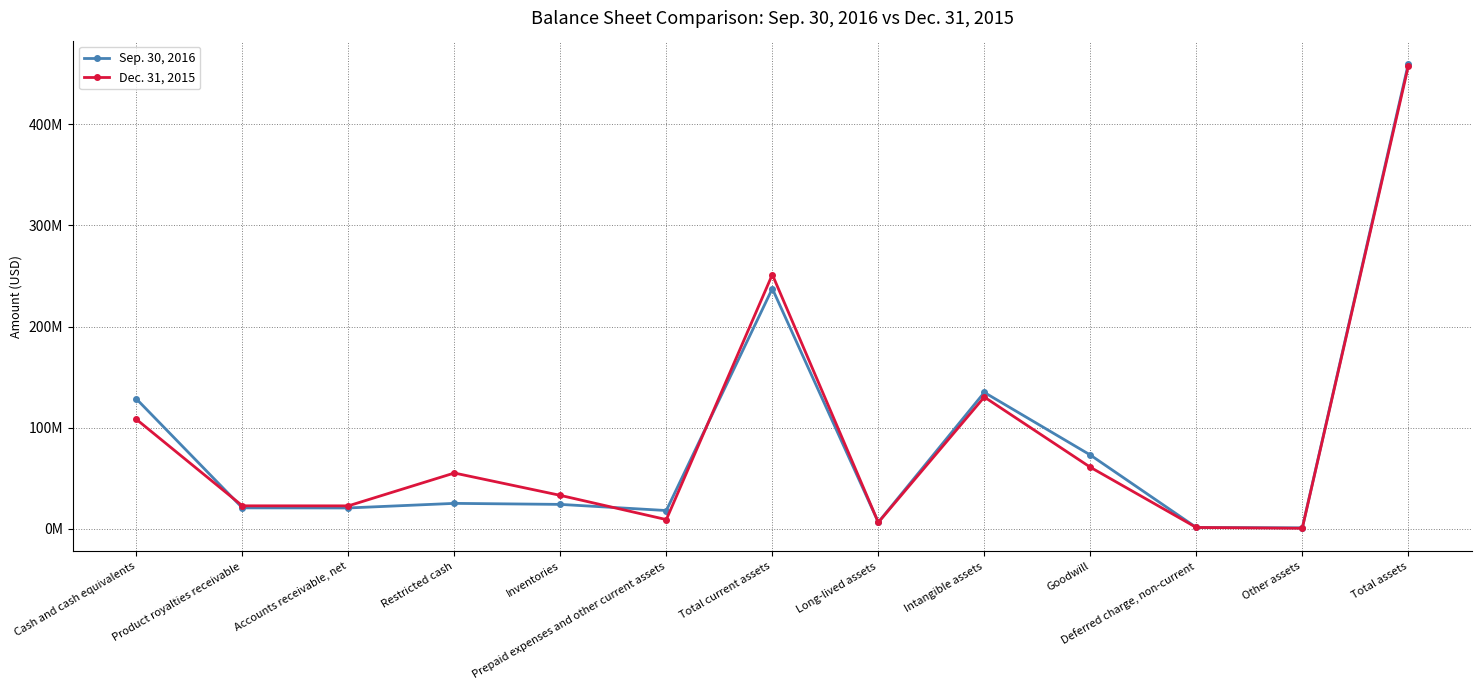

In Dec. 31, 2015, how many points are higher than both neighbors (excluding endpoints)?

3